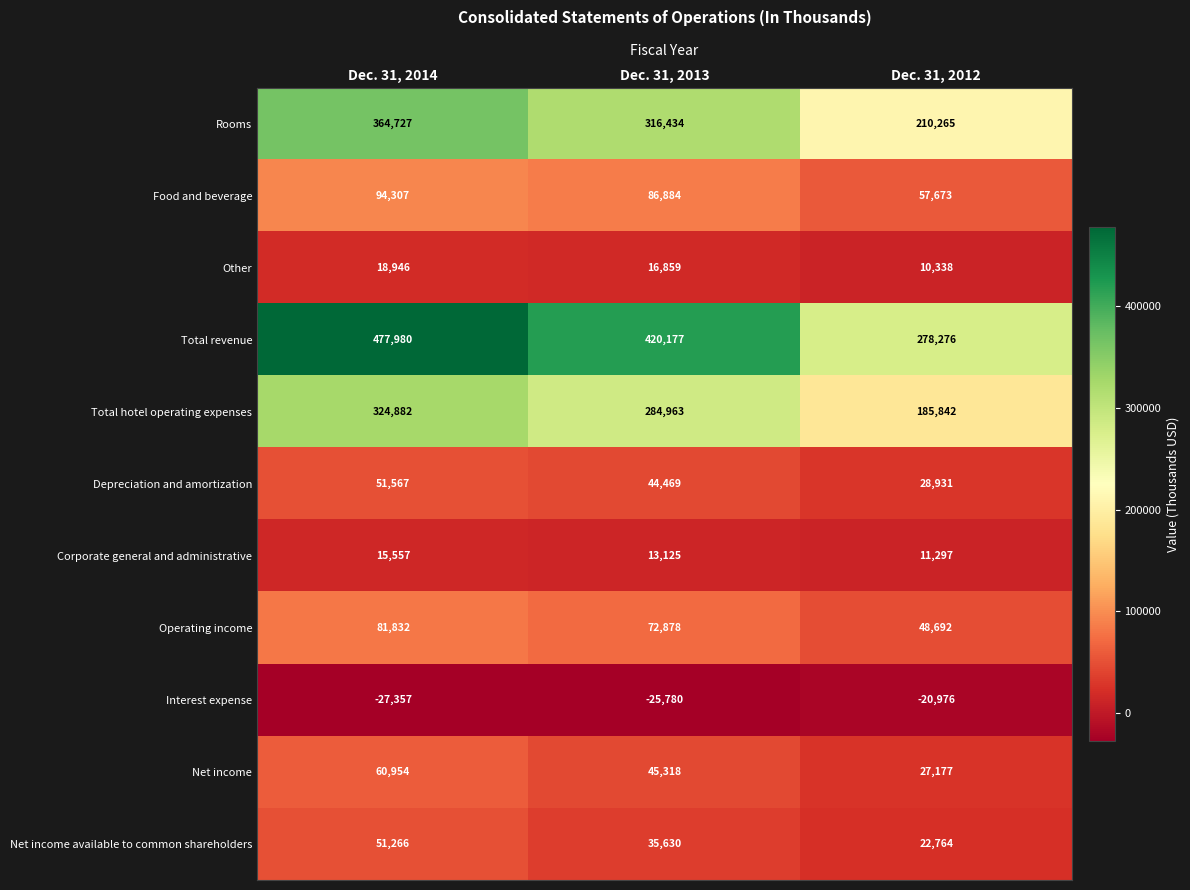

How many values in the Depreciation and amortization series are below 44469?

1